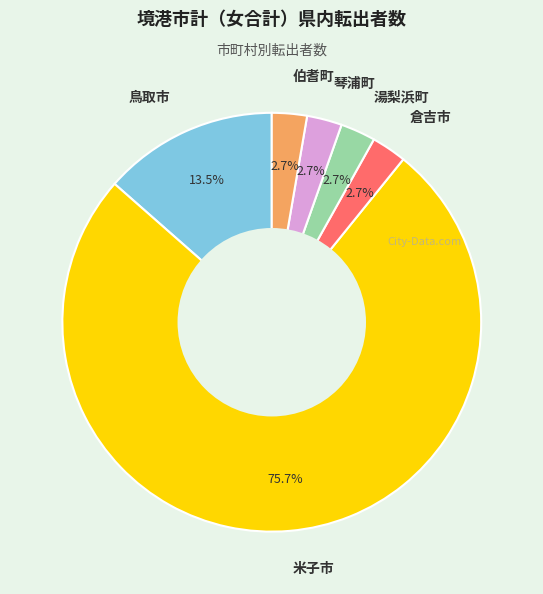

Is there a majority slice in this chart?

Yes